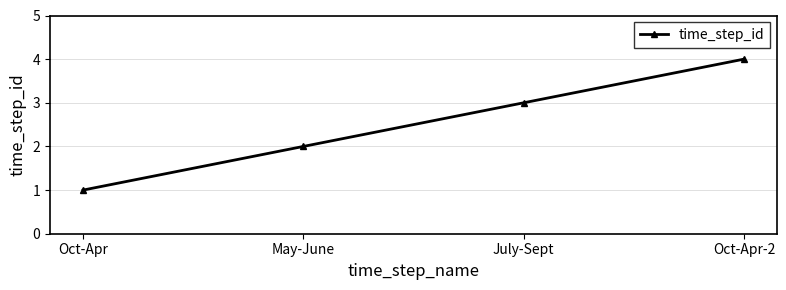

What is the value of the 4th point from the left?

4